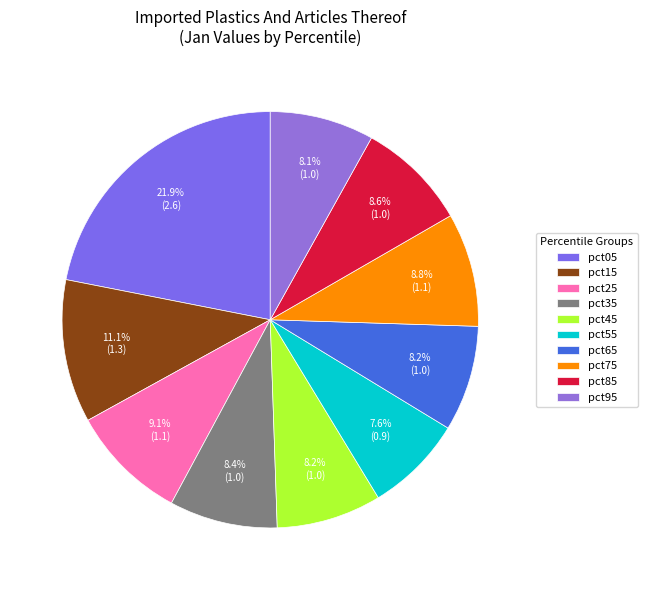

Combined, do pct75 and pct35 account for over 50%?

No